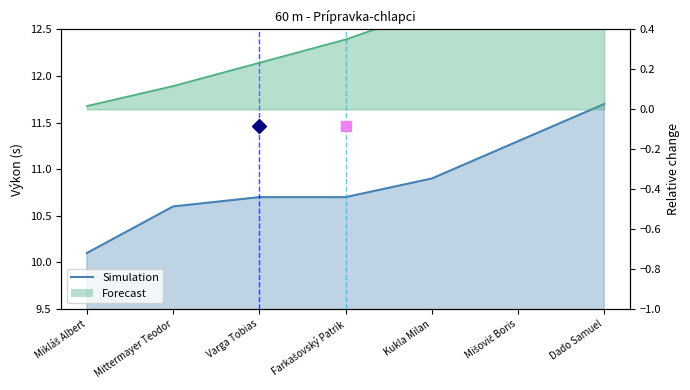

What is the smallest value displayed?

10.1